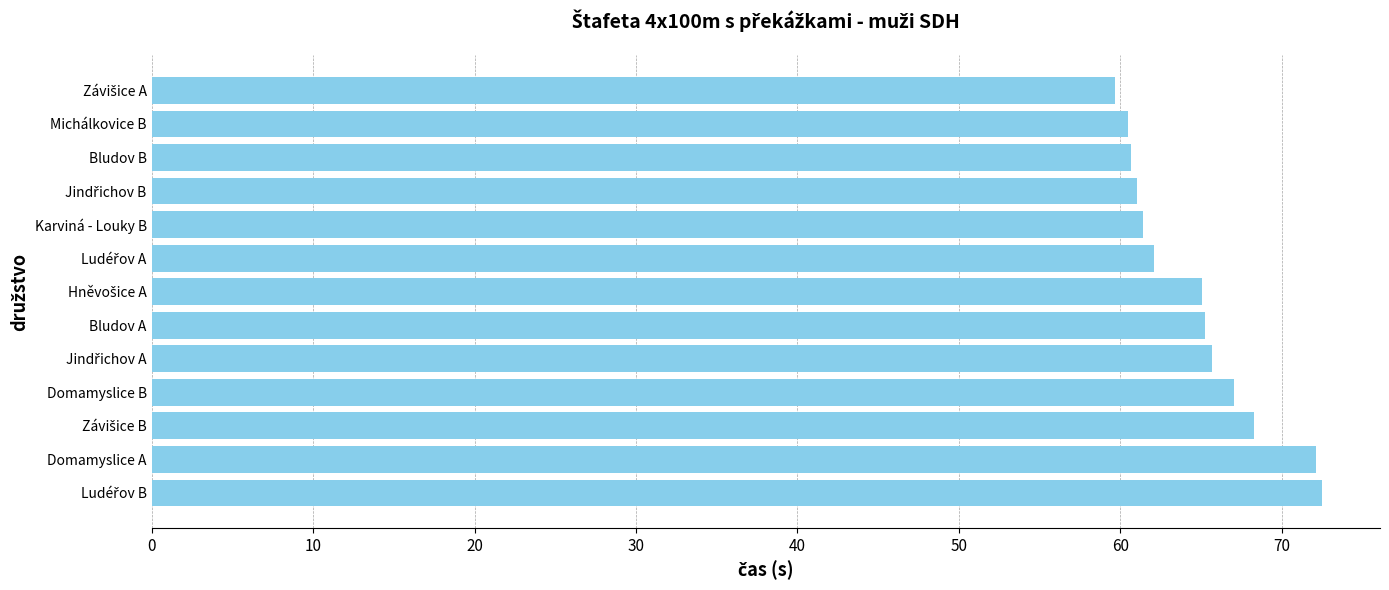

What is the ratio of the value at Domamyslice A to the value at Bludov B?

1.2